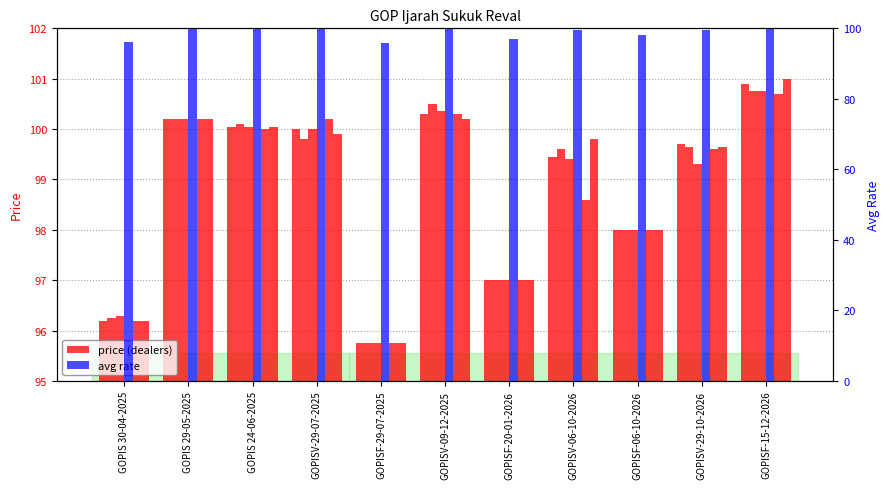

At which category is the sum across all series the highest?

GOPISF-15-12-2026